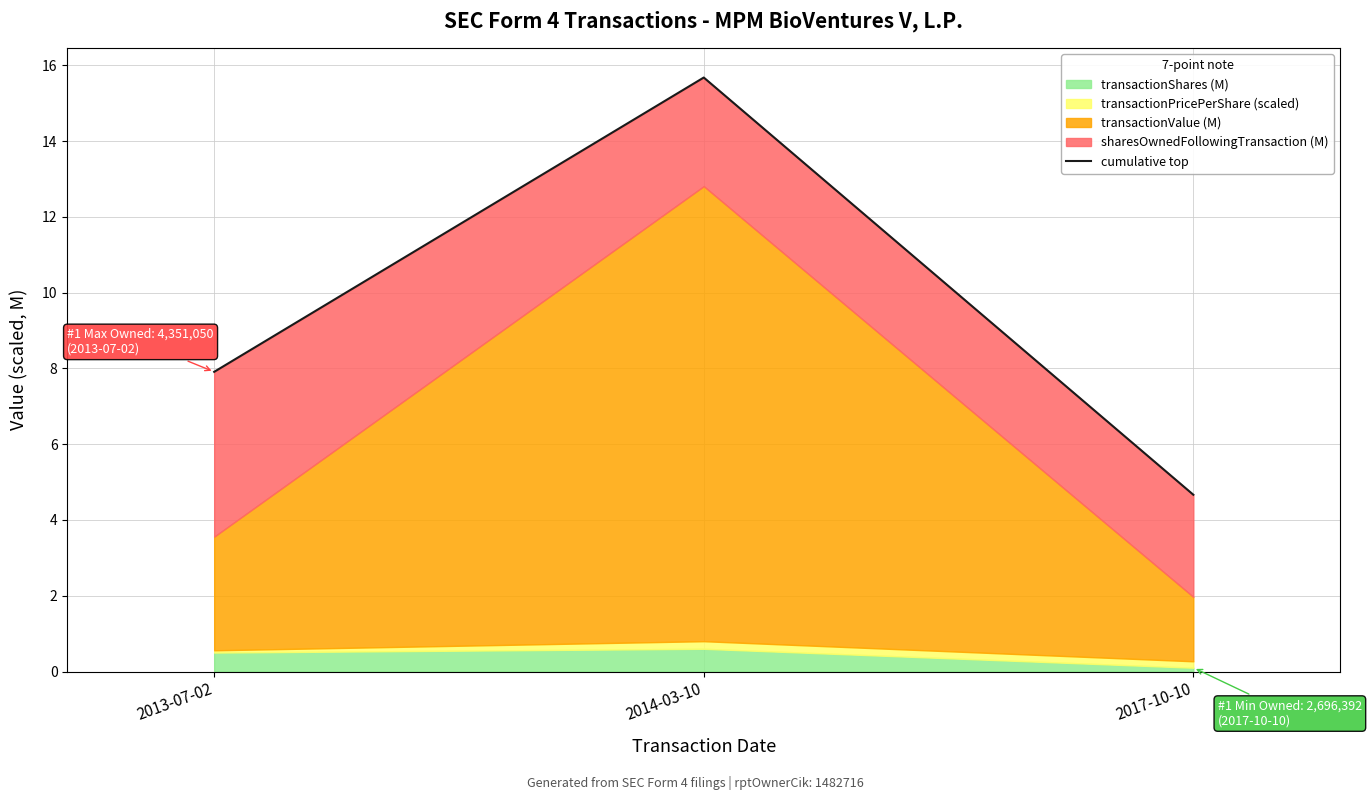

Between 2014-03-10 and 2017-10-10, which is larger?

2014-03-10